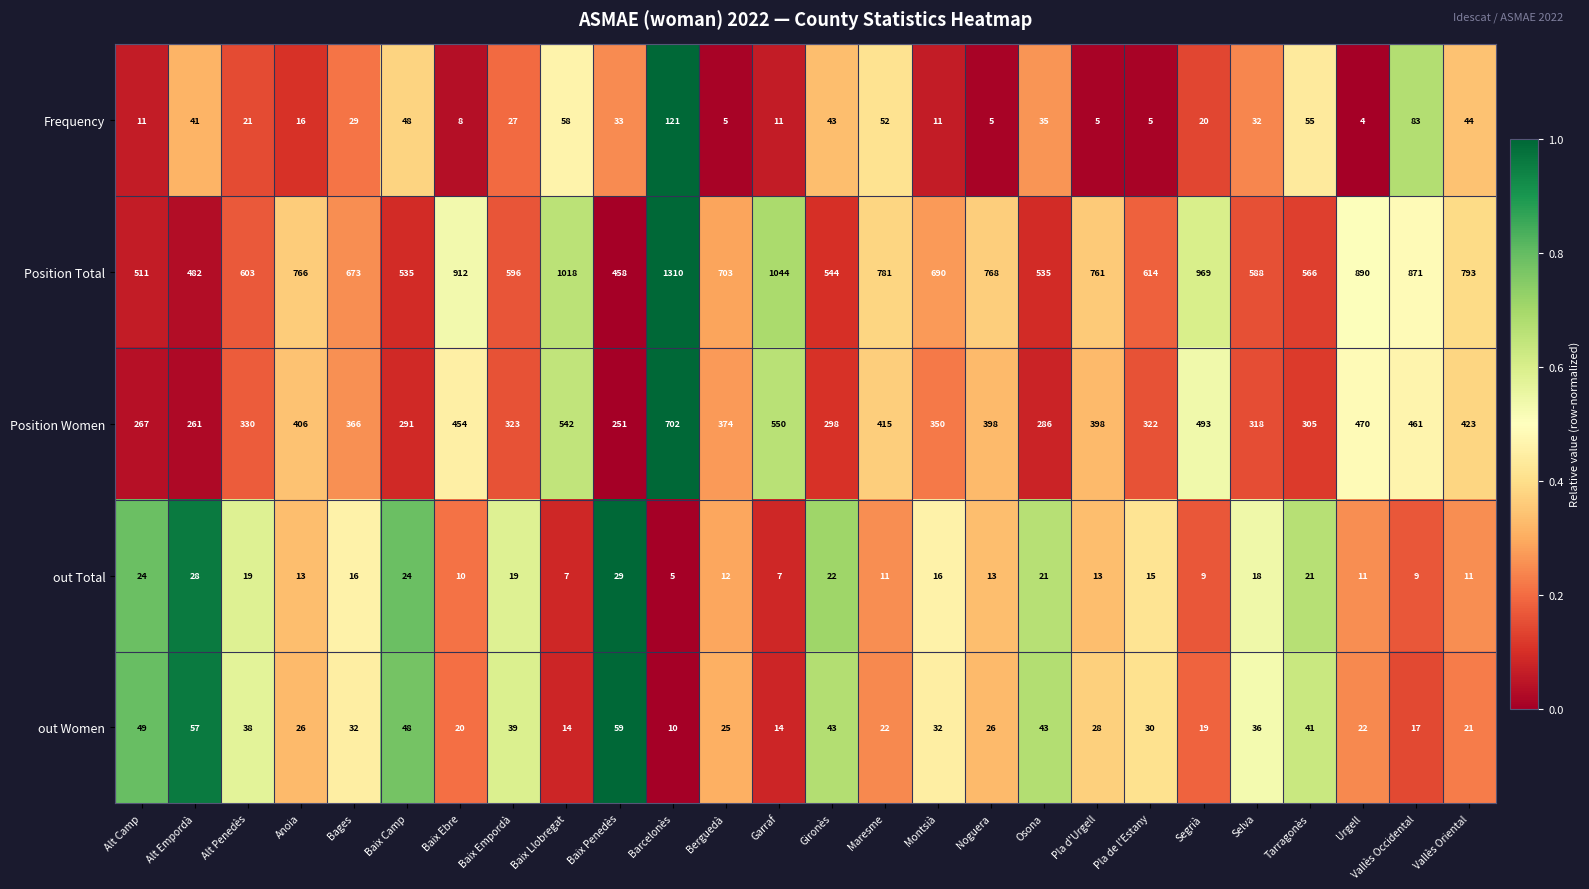

Which series has the widest spread of values?

Position Total